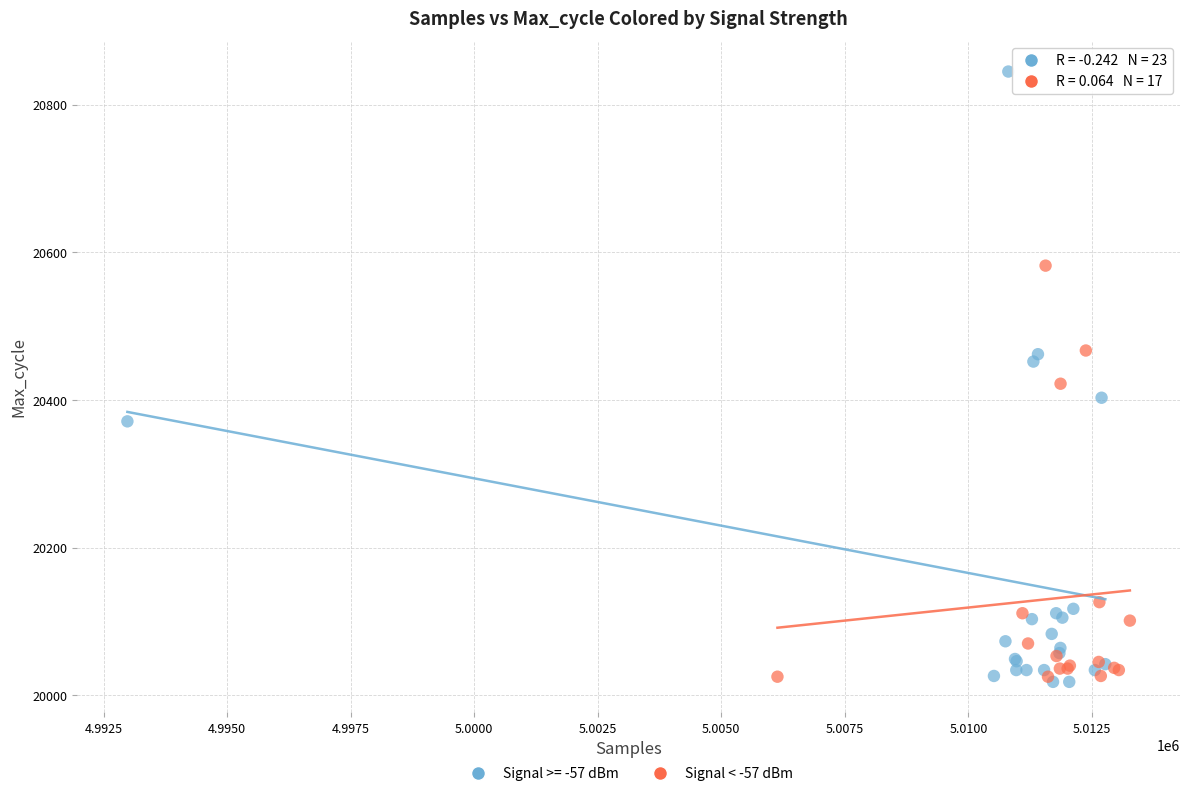

Which series reaches the maximum Y coordinate?

Signal >= -57 dBm